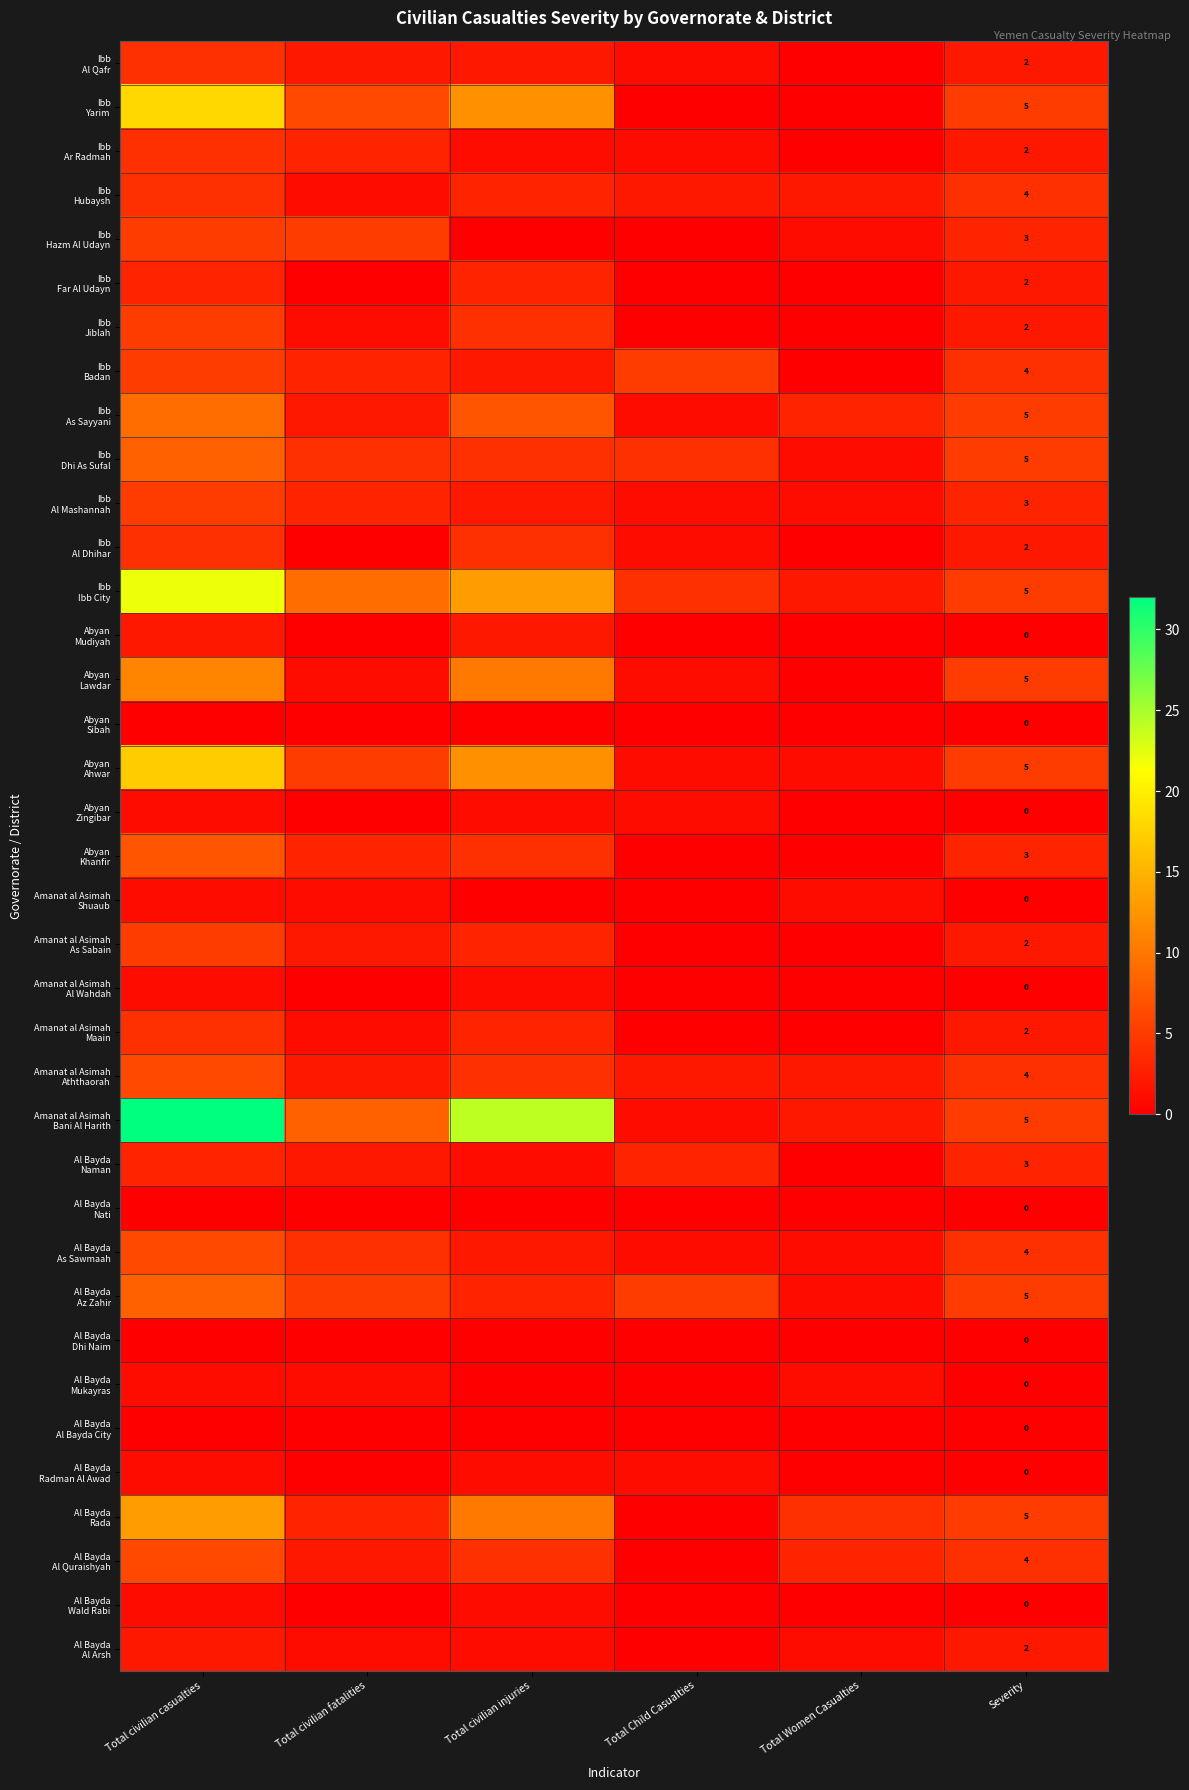

At how many categories does at least one series exceed 15?

2